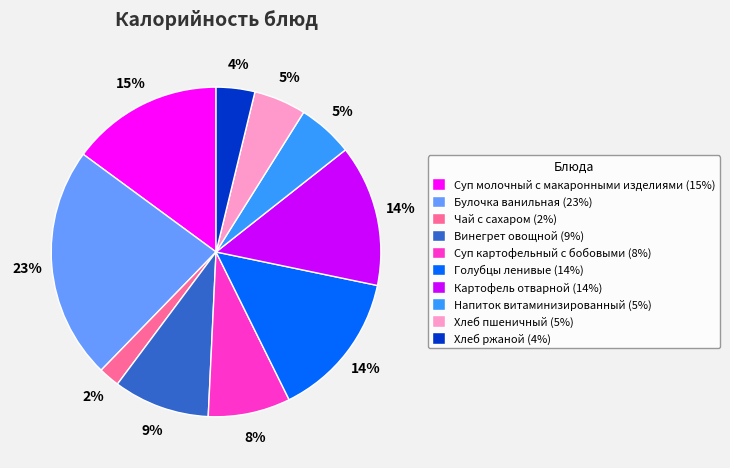

How many slices are in this pie chart?

10